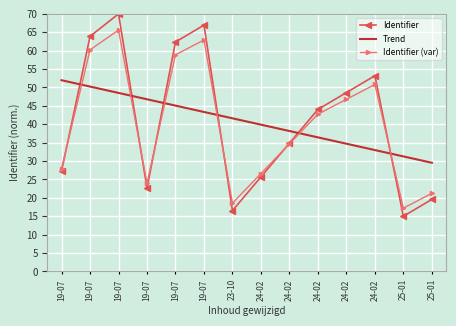

Which category has the lowest value in the Trend series?

25-01